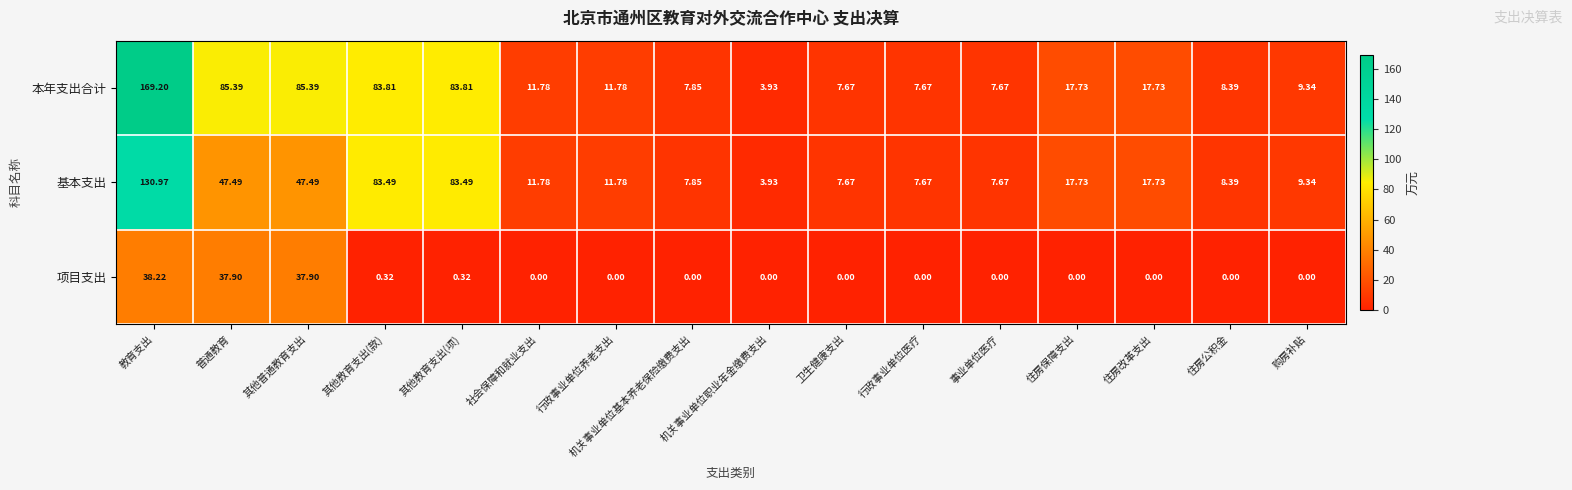

Is the value of 项目支出 at 其他教育支出(项) greater than the value of 基本支出 at 卫生健康支出?

No